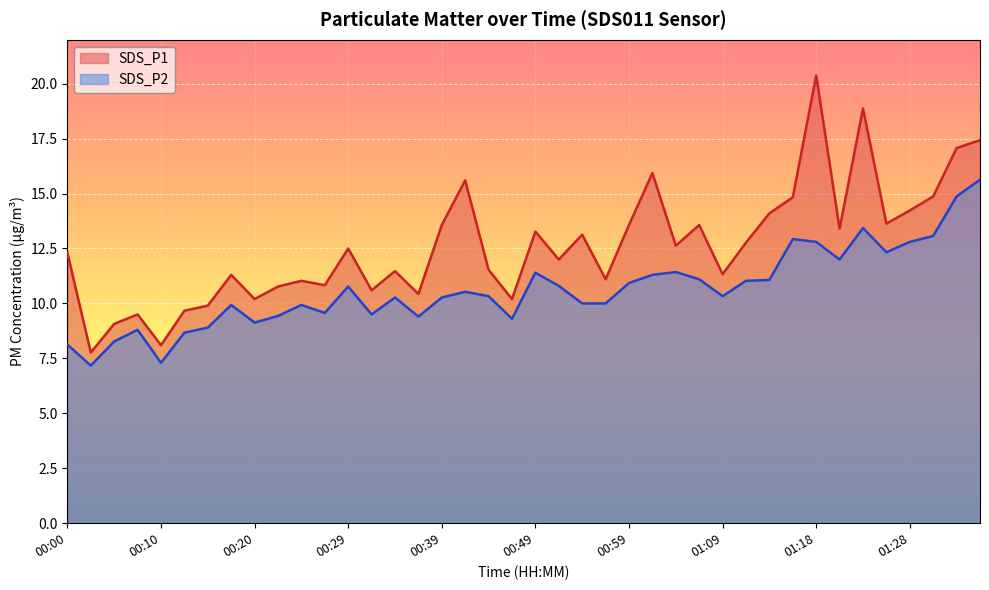

What is the difference between the SDS_P1 values at 01:21 and 01:11?

0.6